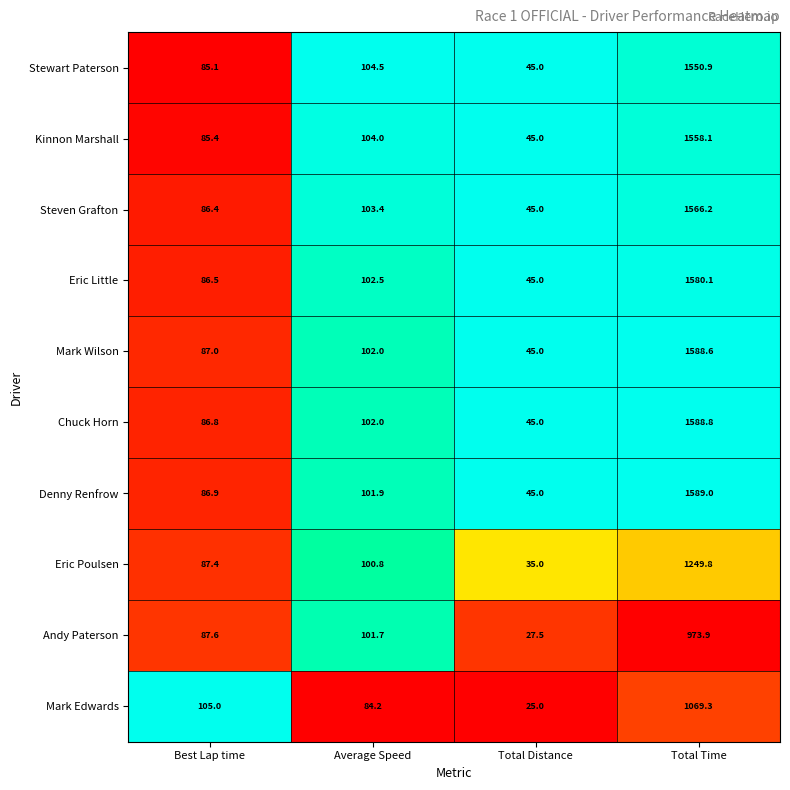

What is the spread (max minus min) of values at Average Speed?

20.3